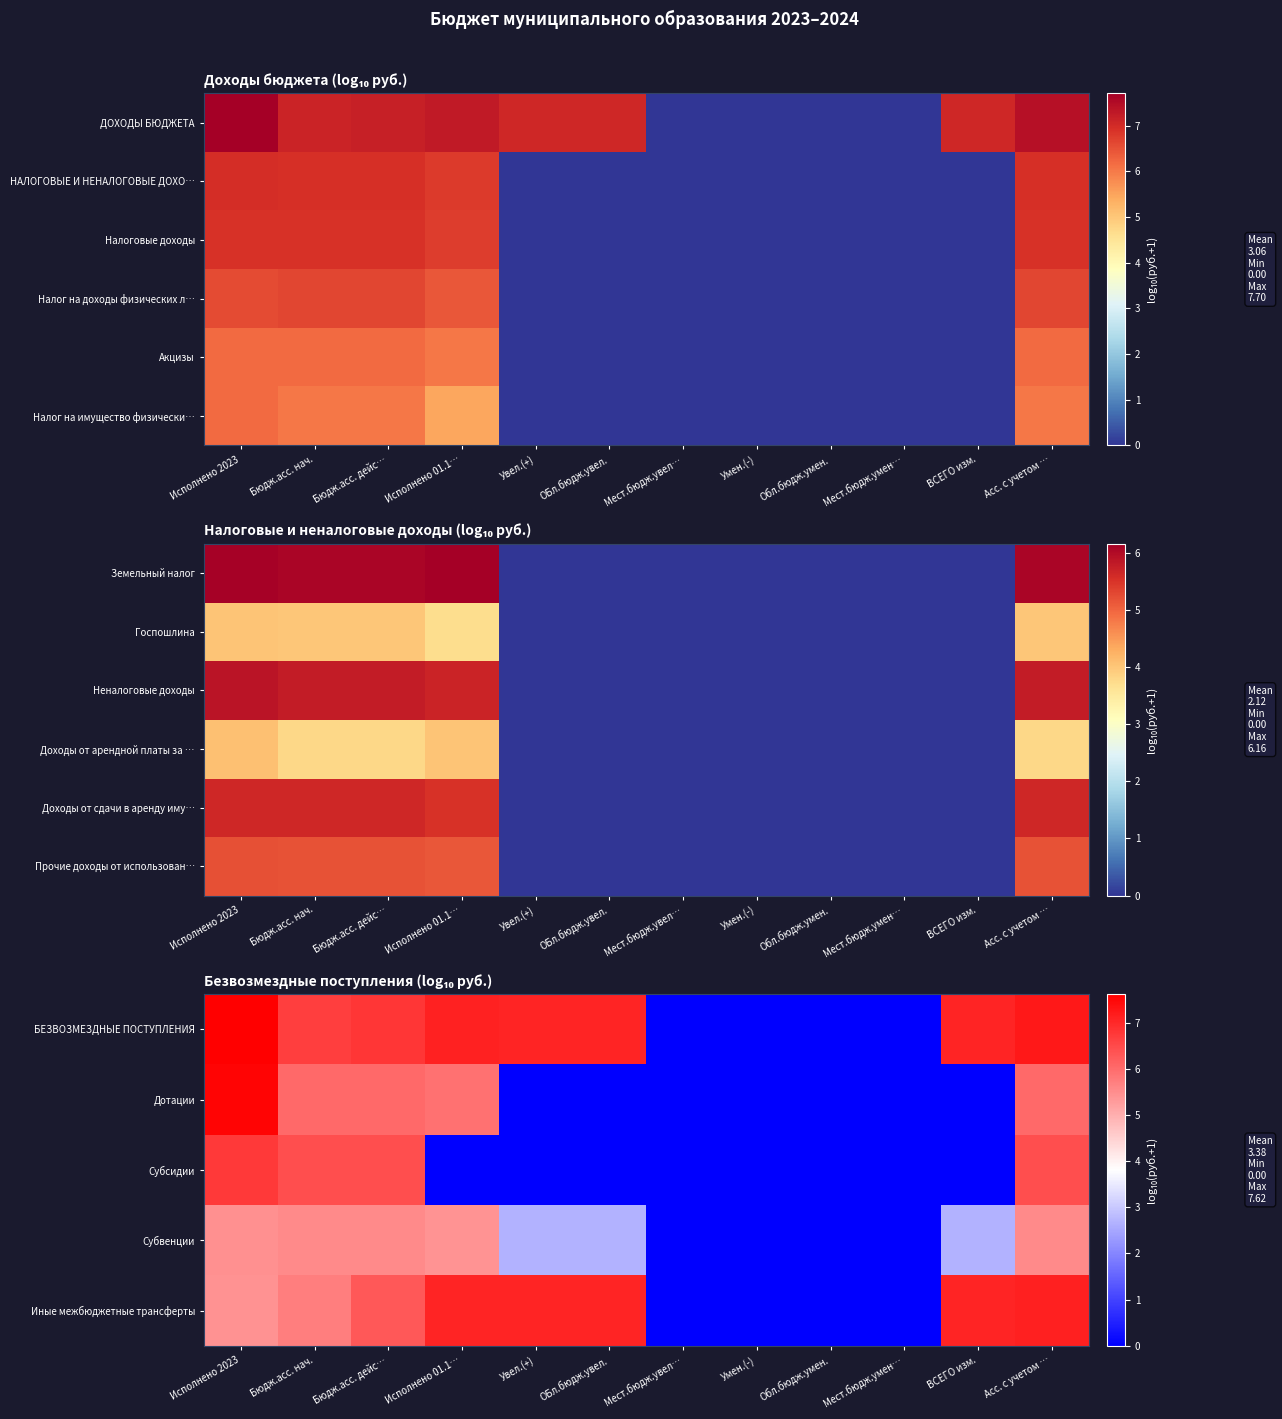

List the labels in order of Иные межбюджетные трансферты value, largest first.

Асс. с учетом …, Увел.(+), ОБл.бюдж.увел., ВСЕГО изм., Исполнено 01.1…, Бюдж.асс. дейс…, Бюдж.асс. нач., Исполнено 2023, Мест.бюдж.увел…, Умен.(-), Обл.бюдж.умен., Мест.бюдж.умен…